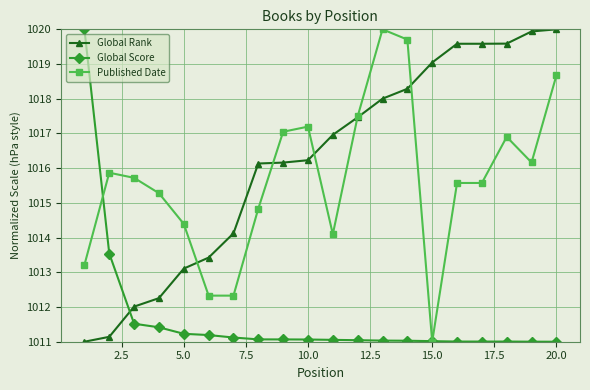

At how many categories does at least one series exceed 1016?

14